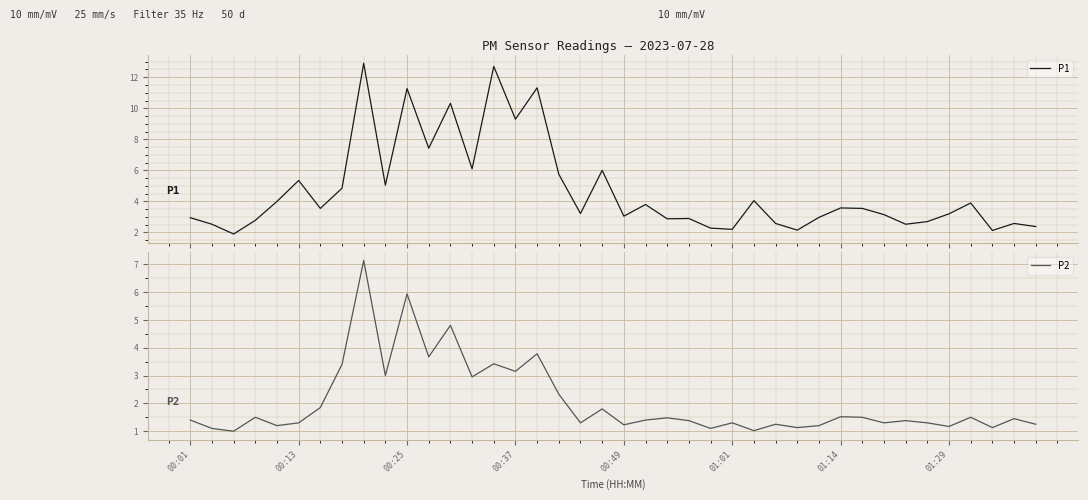

The P2 series shows 2.2 at 01:01. True or false?

False